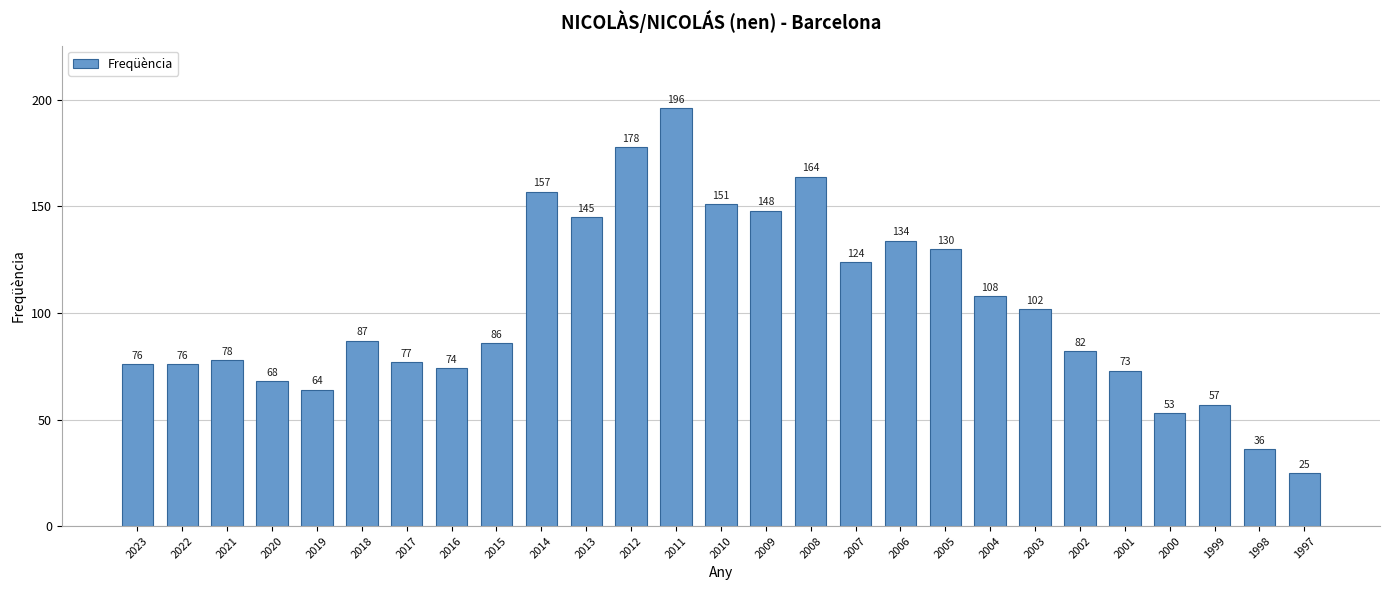

Reading left to right, extract all data points from this chart.

2023=76	2022=76	2021=78	2020=68	2019=64	2018=87	2017=77	2016=74	2015=86	2014=157	2013=145	2012=178	2011=196	2010=151	2009=148	2008=164	2007=124	2006=134	2005=130	2004=108	2003=102	2002=82	2001=73	2000=53	1999=57	1998=36	1997=25